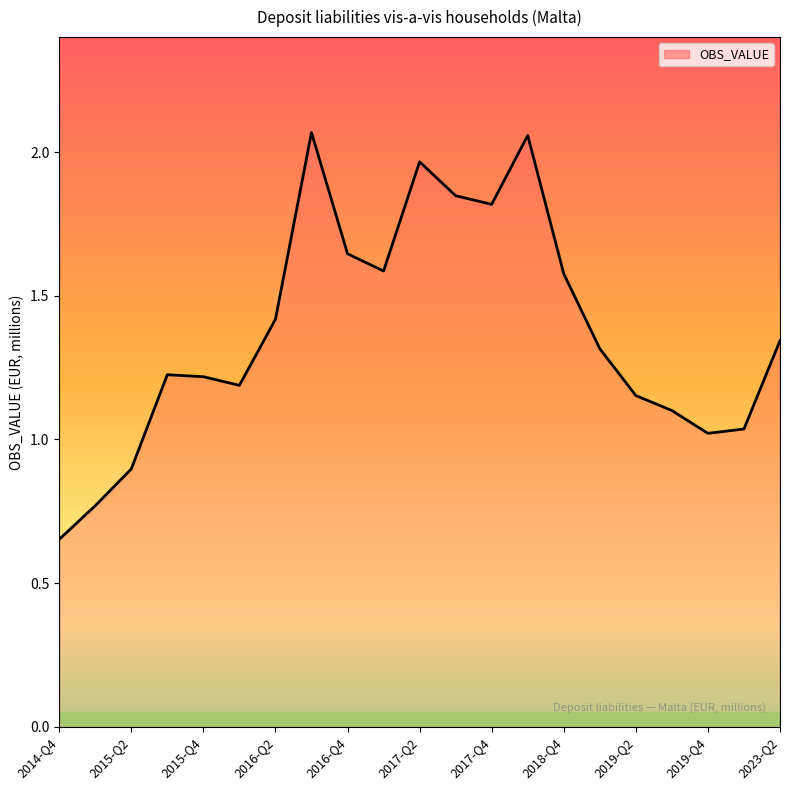

What is the difference between the maximum and minimum values?

1.4